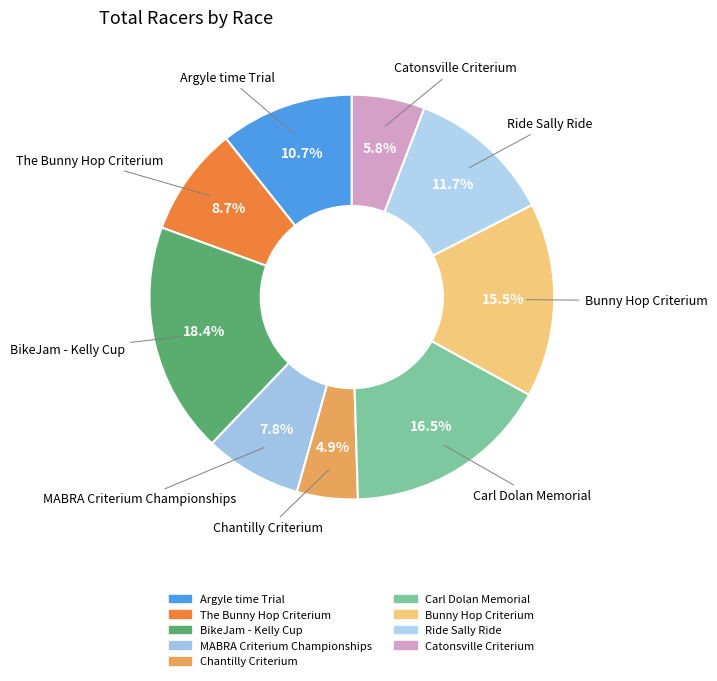

How many slices are in this pie chart?

9